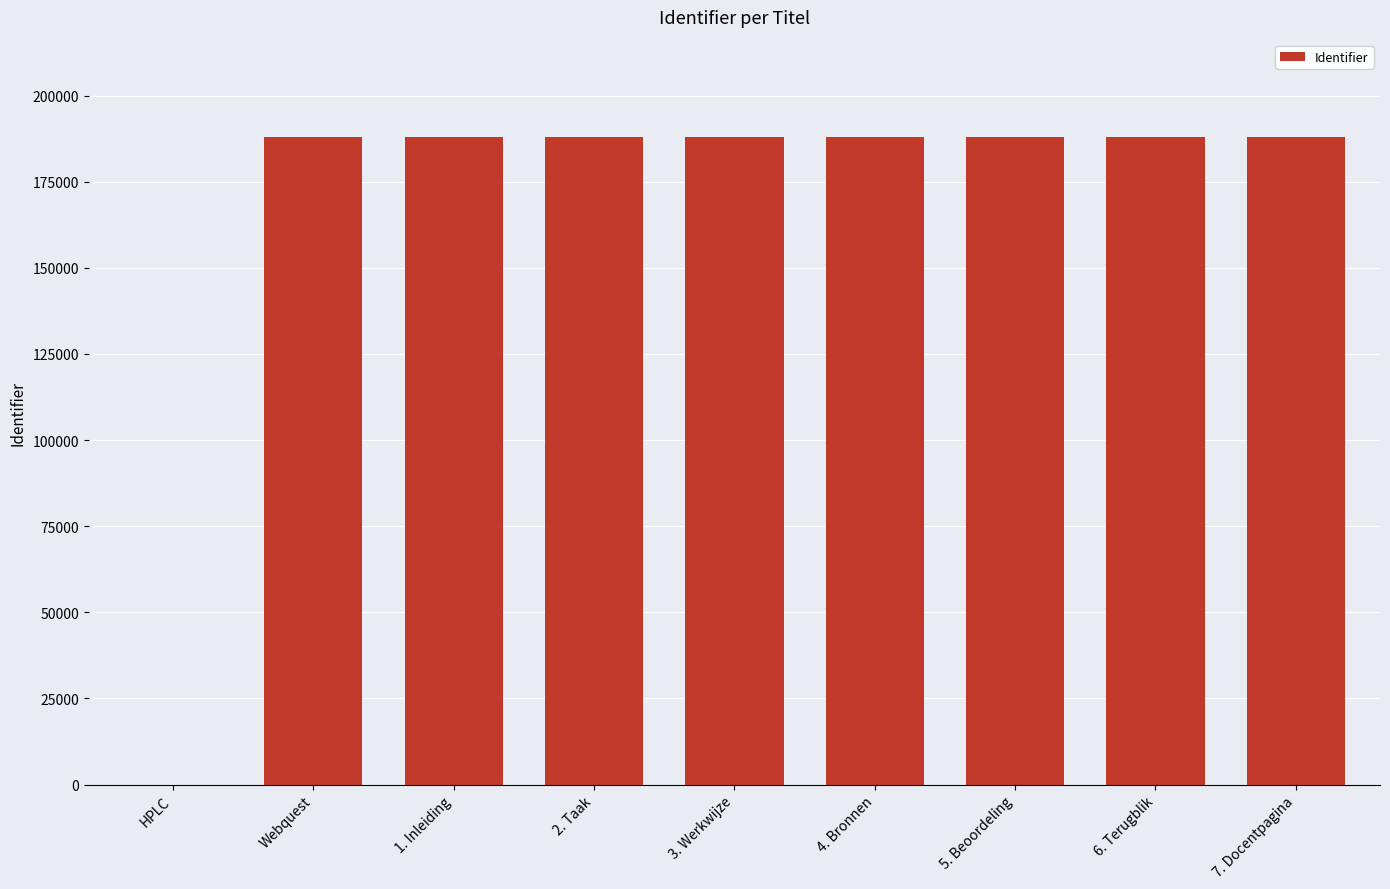

Are the bars horizontal?

No